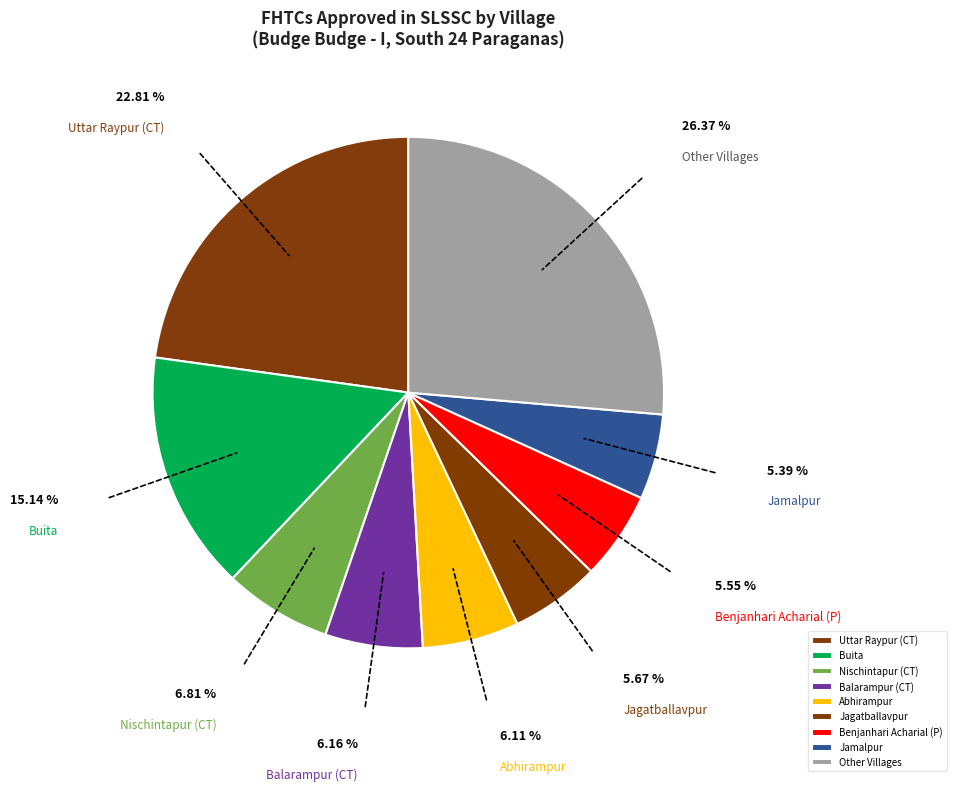

Which category has the biggest portion of the pie?

Other Villages